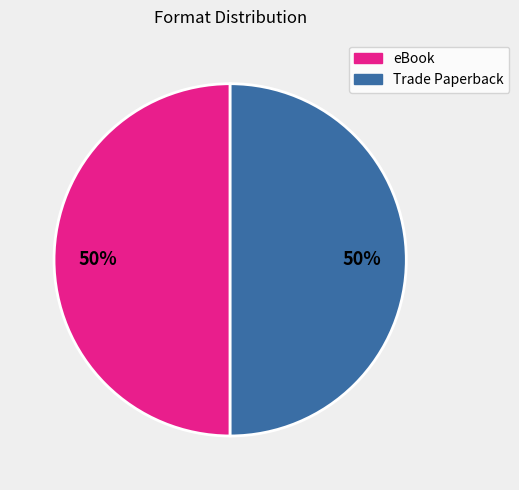

To the nearest percent, what percentage of the pie is Trade Paperback?

50%